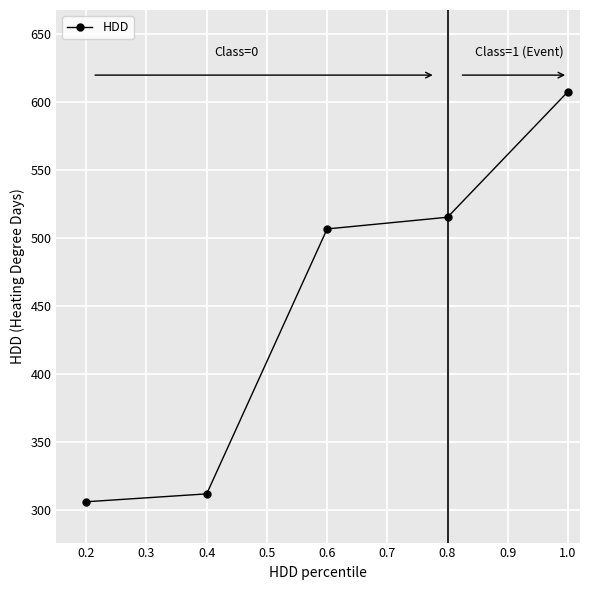

Is it true that the value at 0.8 is 515.1?

True